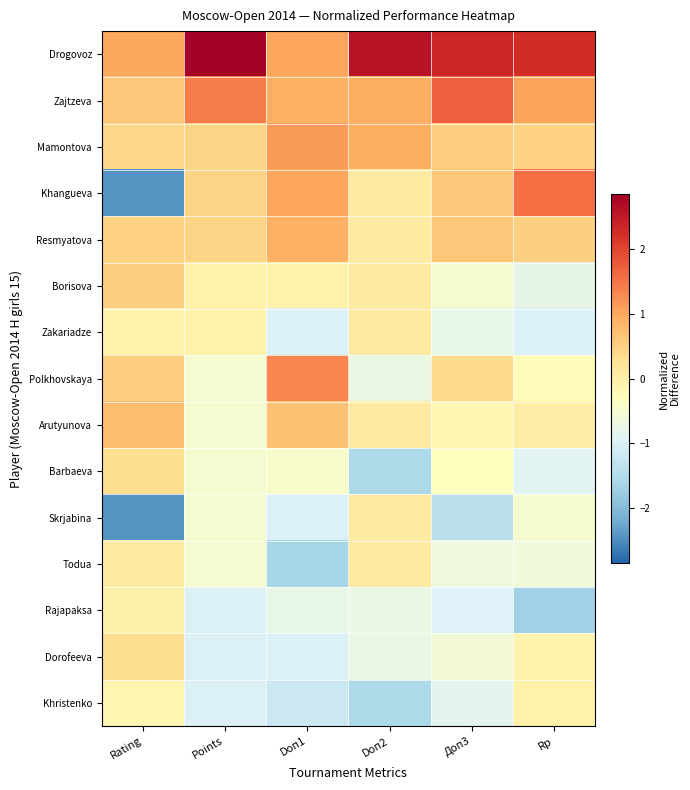

Reading right to left, extract all data points from this chart.

Drogovoz: Rp=2.3	Доп3=2.3	Doп2=2.6	Doп1=1.0	Points=2.9	Rating=1.0
Zajtzeva: Rp=1.0	Доп3=1.7	Doп2=0.9	Doп1=0.9	Points=1.4	Rating=0.6
Mamontova: Rp=0.5	Доп3=0.6	Doп2=0.9	Doп1=1.1	Points=0.4	Rating=0.4
Khangueva: Rp=1.6	Доп3=0.6	Doп2=0.1	Doп1=1.0	Points=0.4	Rating=-2.4
Resmyatova: Rp=0.5	Доп3=0.6	Doп2=0.1	Doп1=0.9	Points=0.4	Rating=0.5
Borisova: Rp=-0.8	Доп3=-0.5	Doп2=0.1	Doп1=-0.0	Points=-0.0	Rating=0.5
Zakariadze: Rp=-1.0	Доп3=-0.8	Doп2=0.1	Doп1=-1.0	Points=-0.0	Rating=-0.1
Polkhovskaya: Rp=-0.2	Доп3=0.4	Doп2=-0.7	Doп1=1.3	Points=-0.5	Rating=0.6
Arutyunova: Rp=0.0	Доп3=-0.2	Doп2=0.1	Doп1=0.7	Points=-0.5	Rating=0.7
Barbaeva: Rp=-0.9	Доп3=-0.3	Doп2=-1.6	Doп1=-0.5	Points=-0.5	Rating=0.3
Skrjabina: Rp=-0.5	Доп3=-1.4	Doп2=0.1	Doп1=-1.0	Points=-0.5	Rating=-2.4
Todua: Rp=-0.6	Доп3=-0.7	Doп2=0.1	Doп1=-1.6	Points=-0.5	Rating=0.1
Rajapaksa: Rp=-1.7	Доп3=-1.0	Doп2=-0.7	Doп1=-0.8	Points=-1.0	Rating=-0.0
Dorofeeva: Rp=-0.1	Доп3=-0.6	Doп2=-0.7	Doп1=-1.0	Points=-1.0	Rating=0.3
Khristenko: Rp=-0.1	Доп3=-0.9	Doп2=-1.6	Doп1=-1.2	Points=-1.0	Rating=-0.1